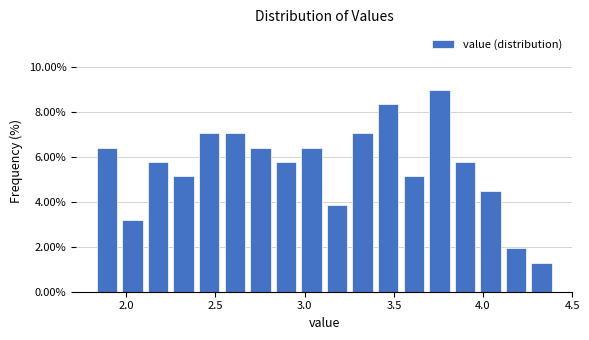

Around what value on the x-axis is the tallest bar? Give the approximate position of its centre, as read against the axis.

3.75